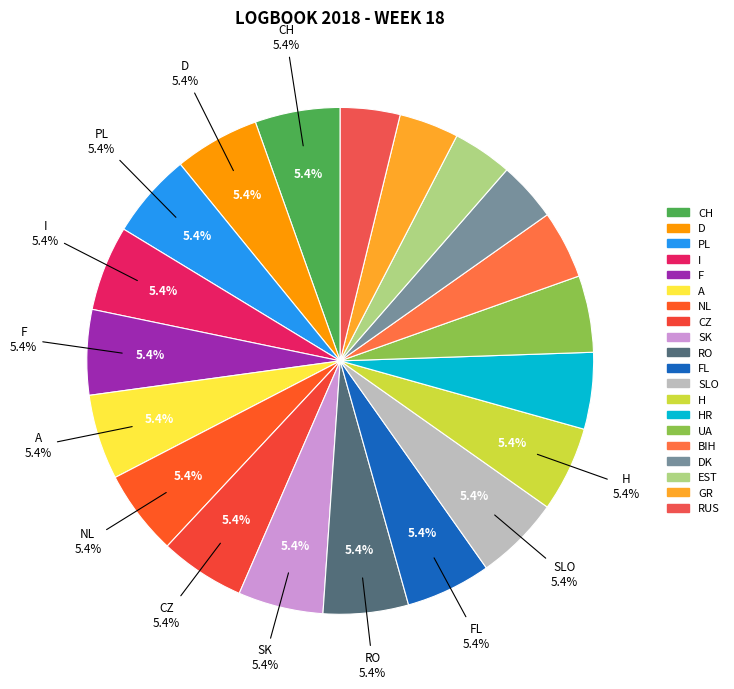

To the nearest percent, what portion does A represent?

5%